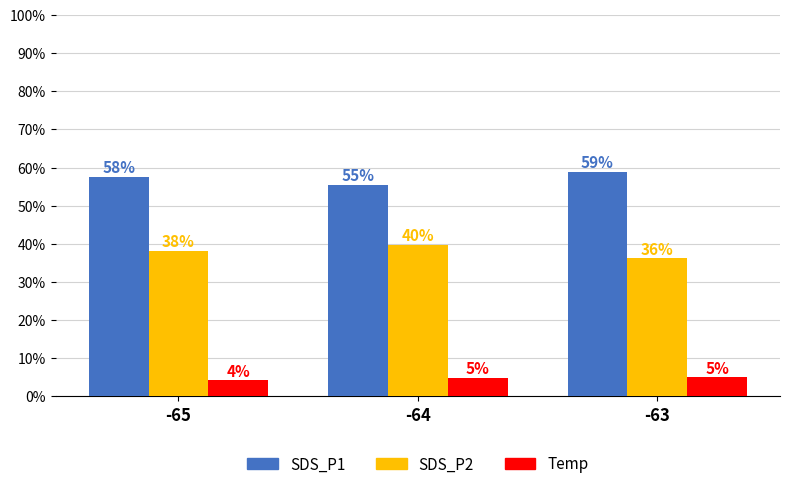

Which category has the lowest value in the SDS_P2 series?

-63